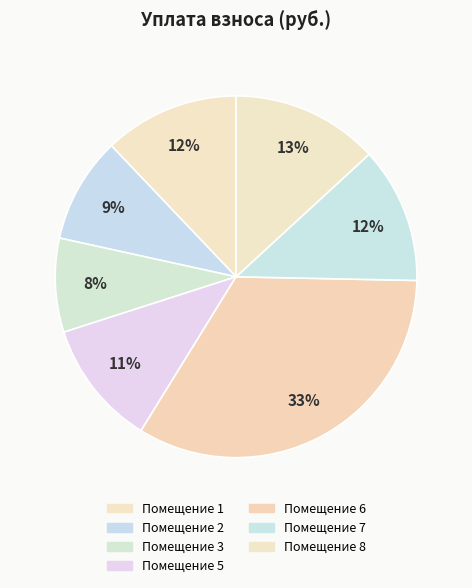

How many segments does this pie chart have?

7